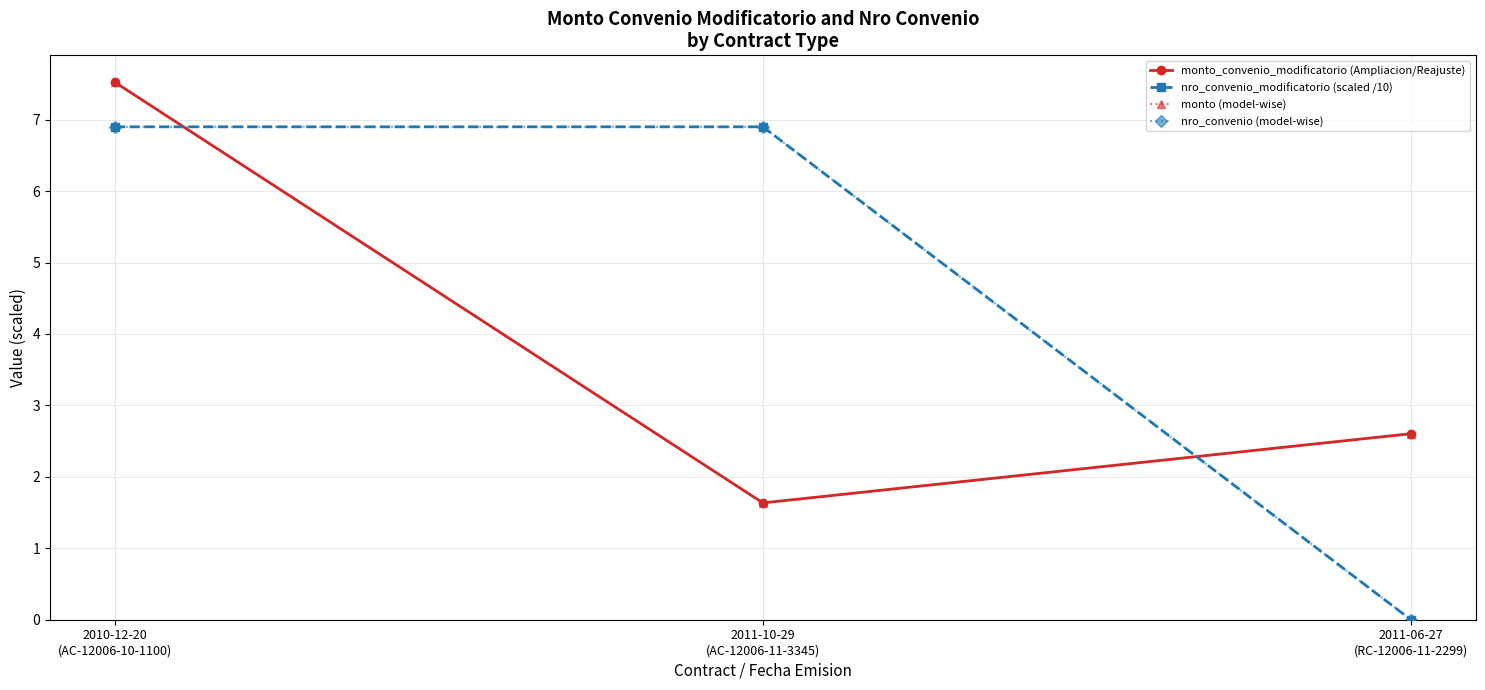

Does the chart have visible grid lines?

Yes